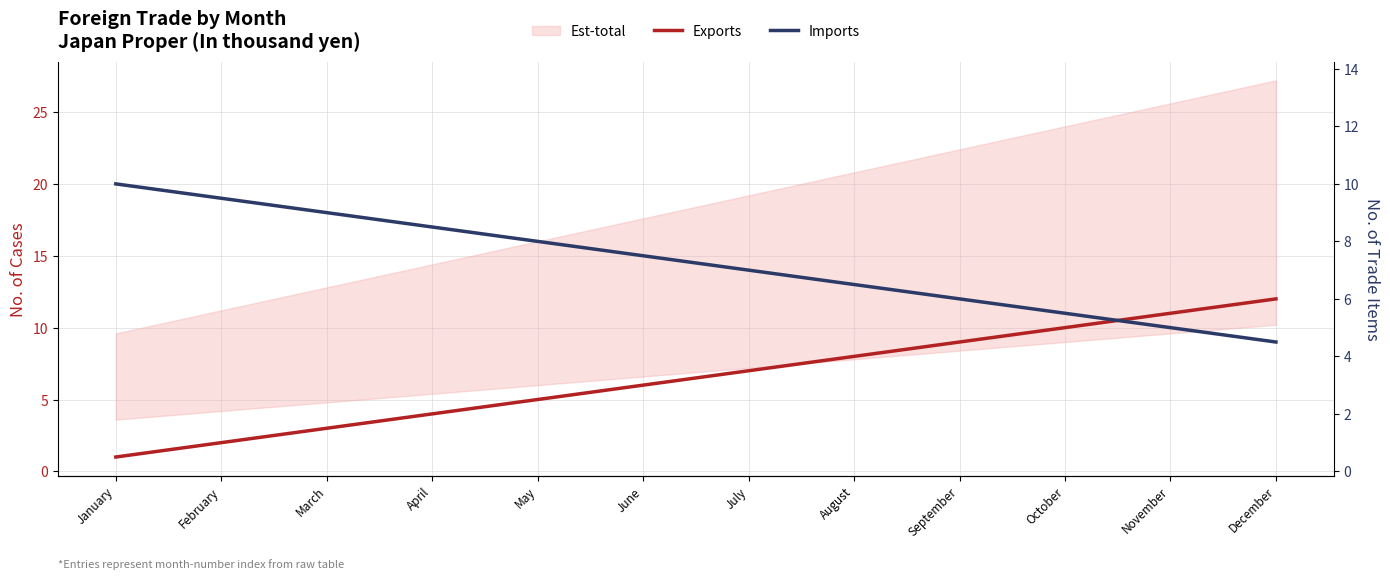

After their last crossing, which series has the higher values: Exports or Imports?

Exports